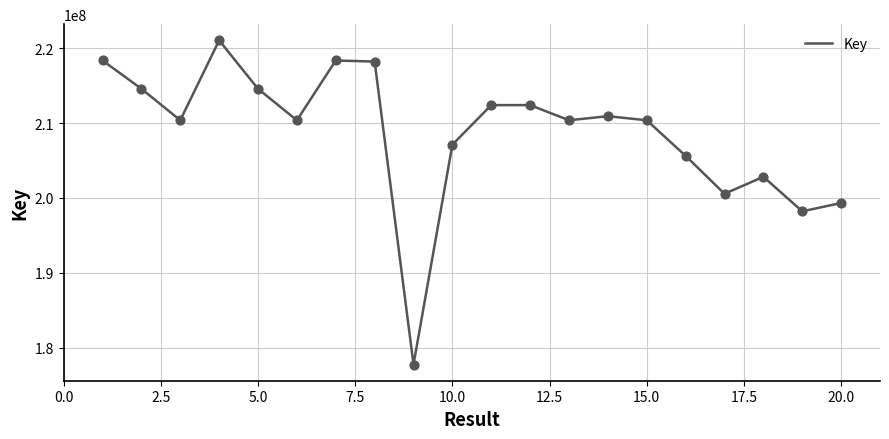

What is the maximum value shown in the chart?

221045577